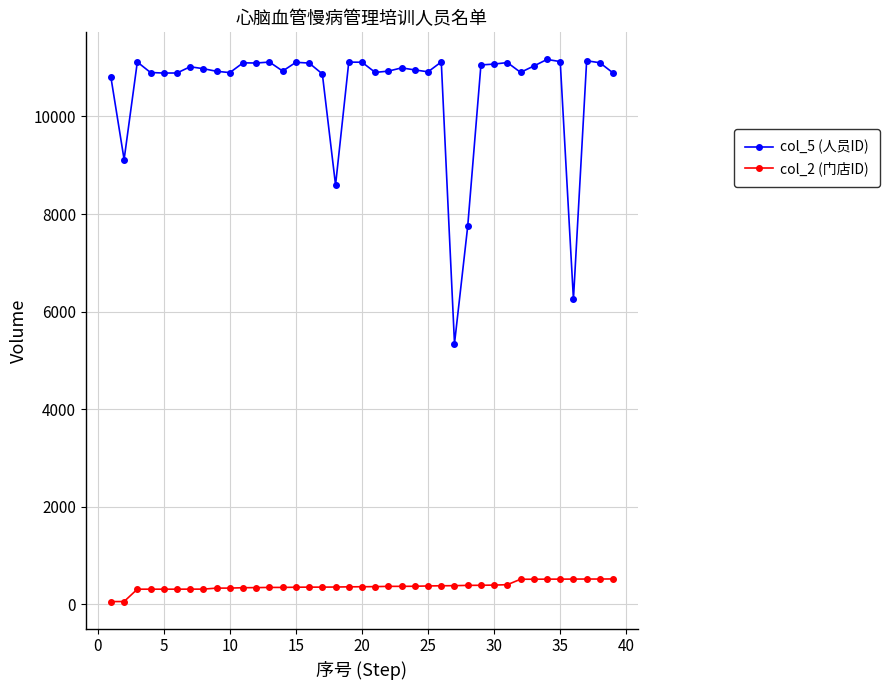

Which series has the widest spread of values?

col_5 (人员ID)